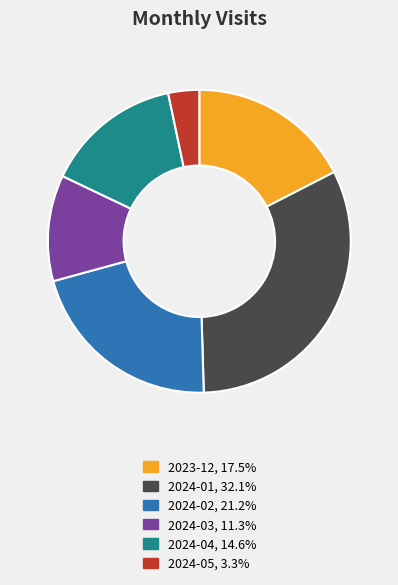

Is 2024-01 the majority of the pie?

No